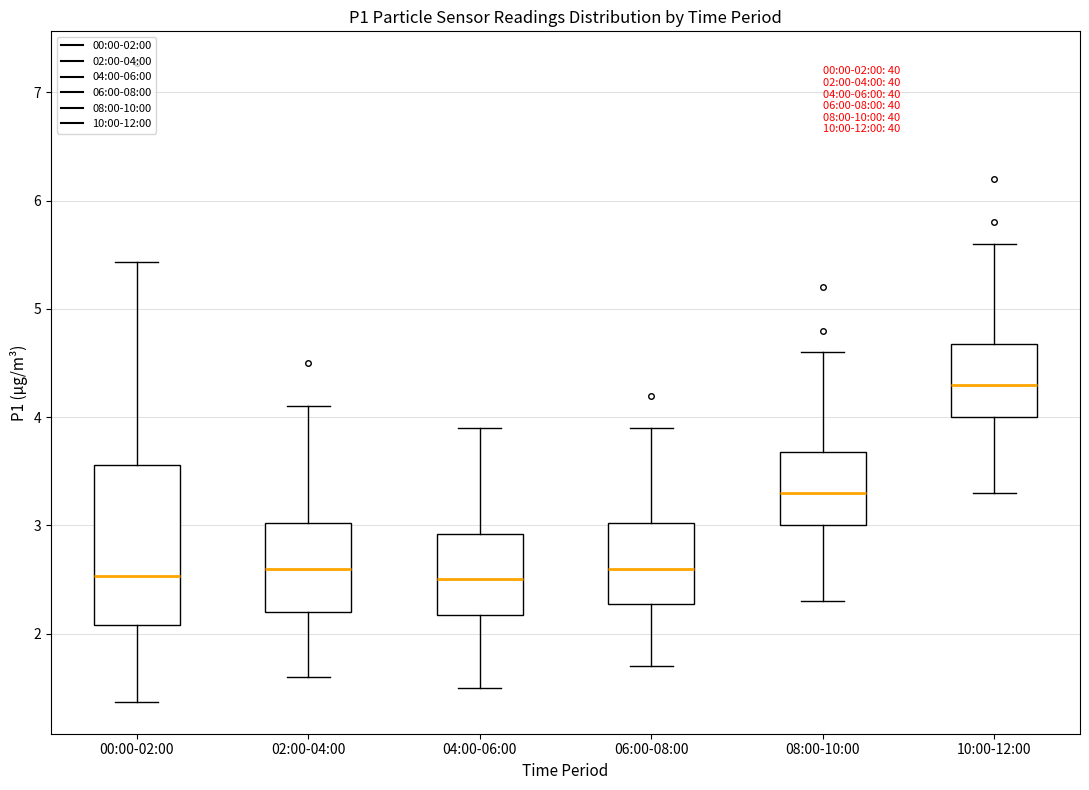

Comparing the boxes themselves (not the whiskers), which one is the tallest?

00:00-02:00